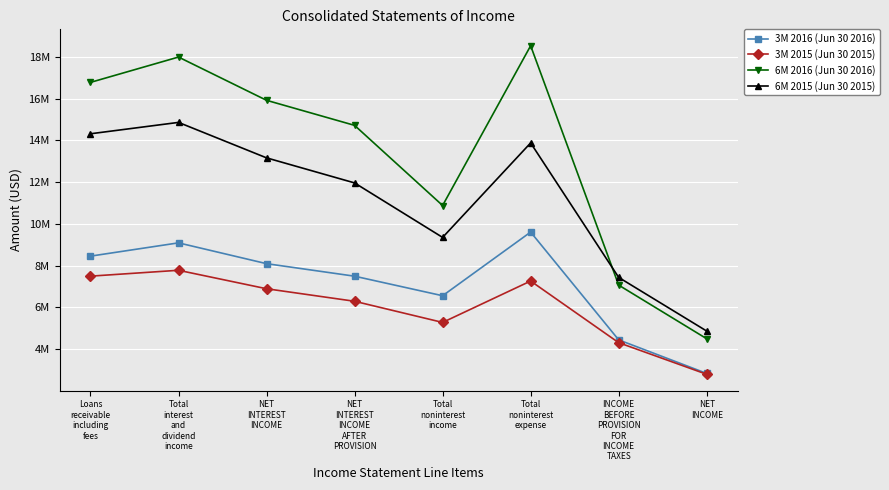

At which category is the sum across all series the highest?

Total
interest
and
dividend
income